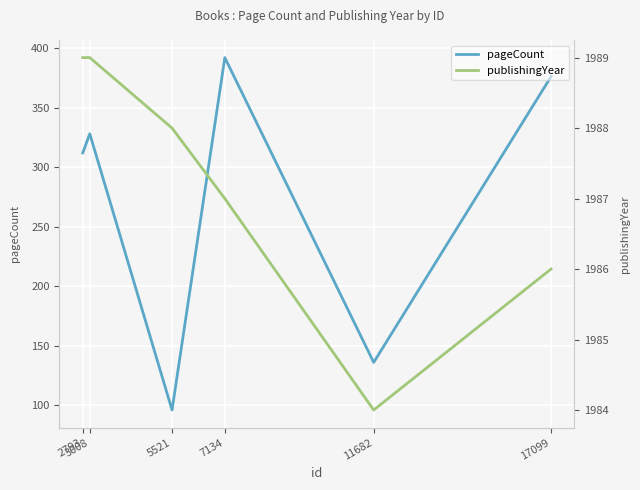

What is the sum of all pageCount values?

1640